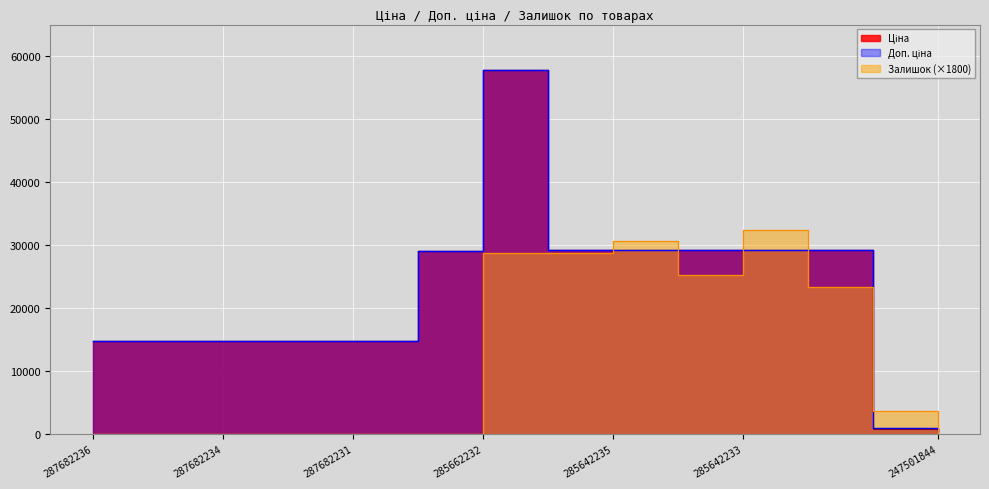

Where is the first local maximum for Доп. ціна?

285662232